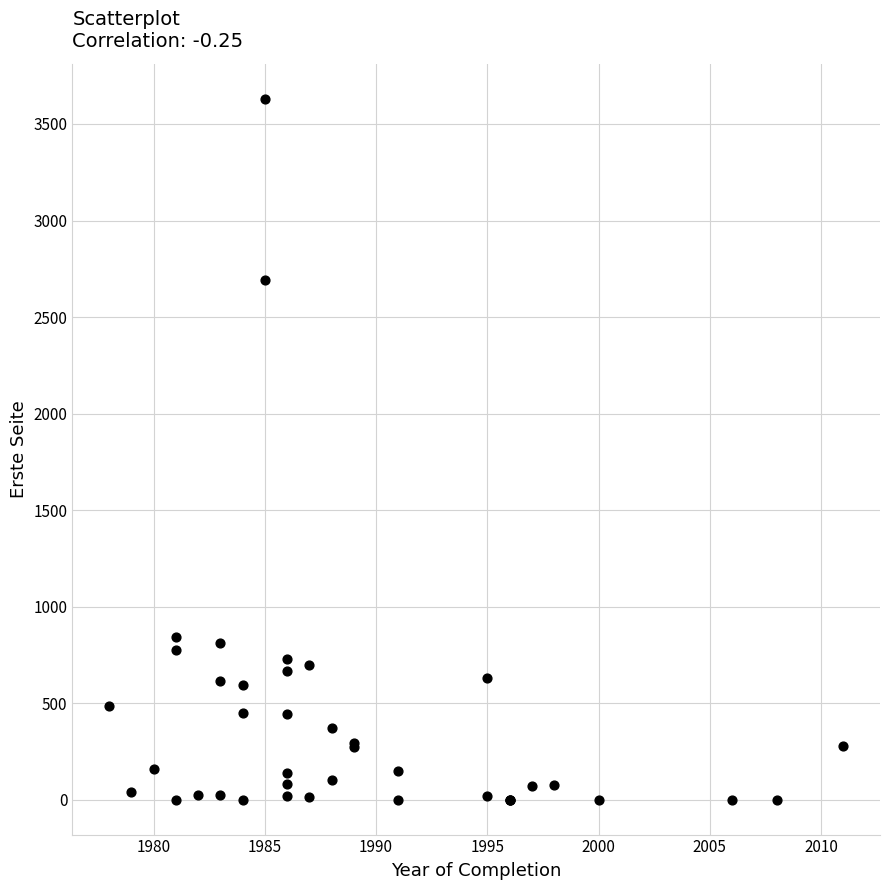

What Y value in the scatter plot is closest to 1815?

2694